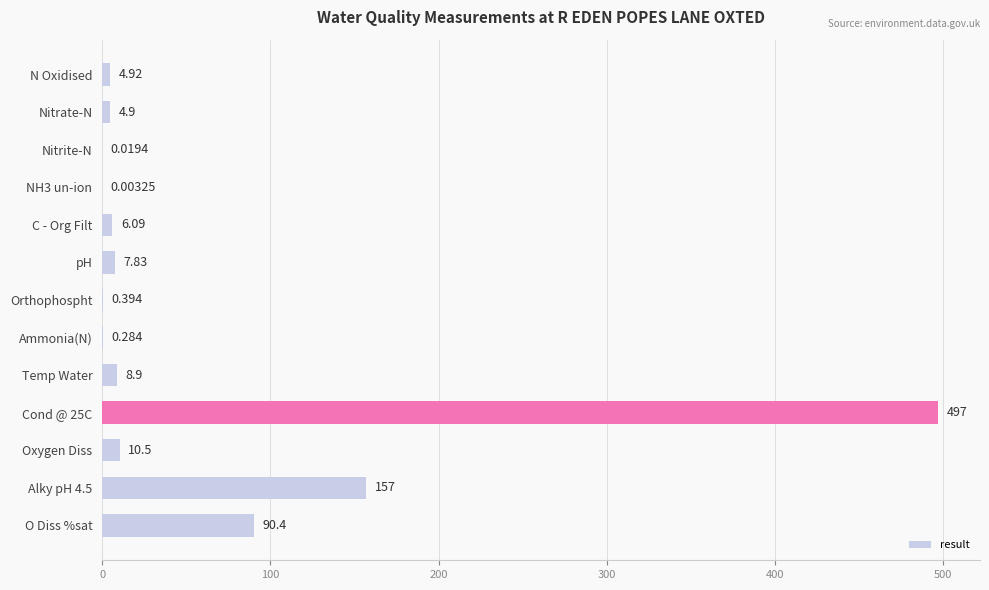

Between pH and O Diss %sat, which is larger?

O Diss %sat